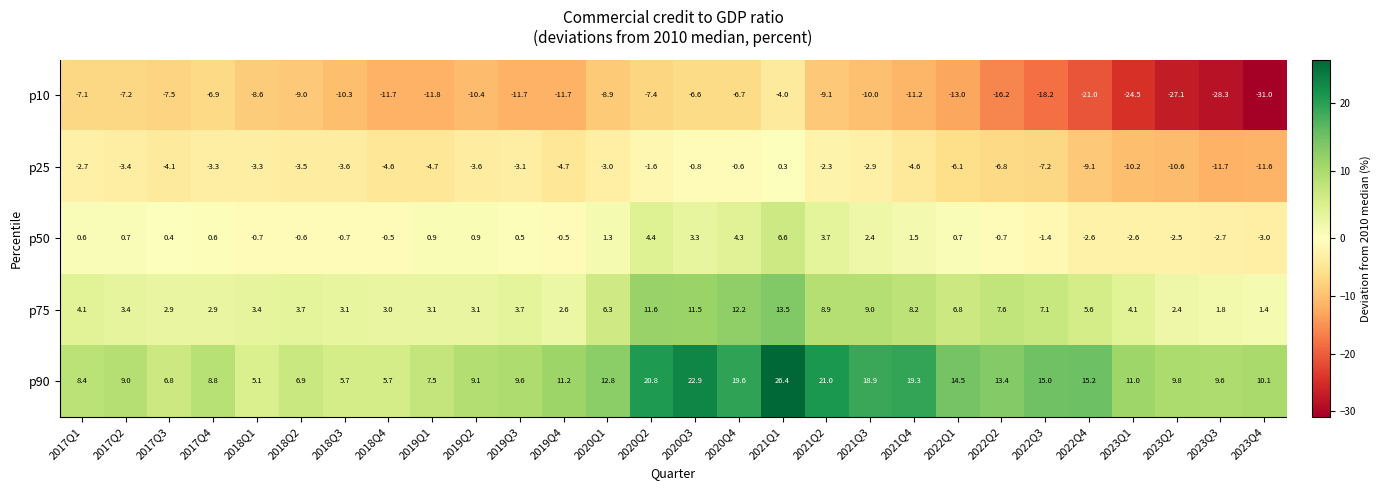

Is the value of p10 at 2022Q3 greater than the value of p90 at 2019Q4?

No